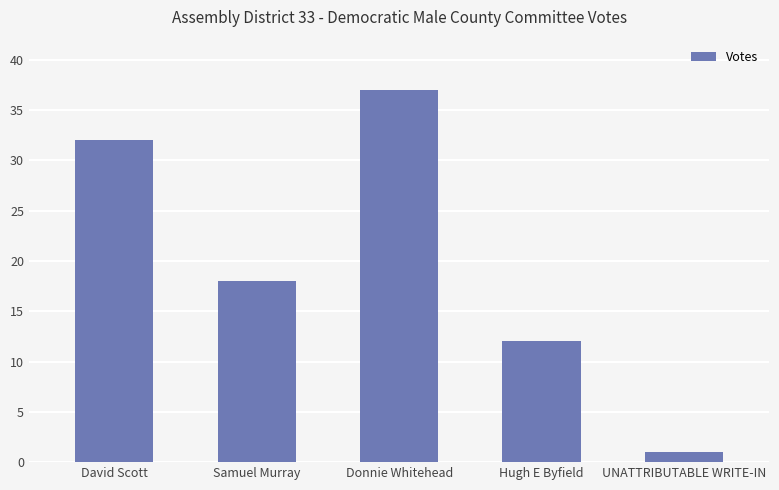

Are the bars grouped side by side (vs. stacked)?

No